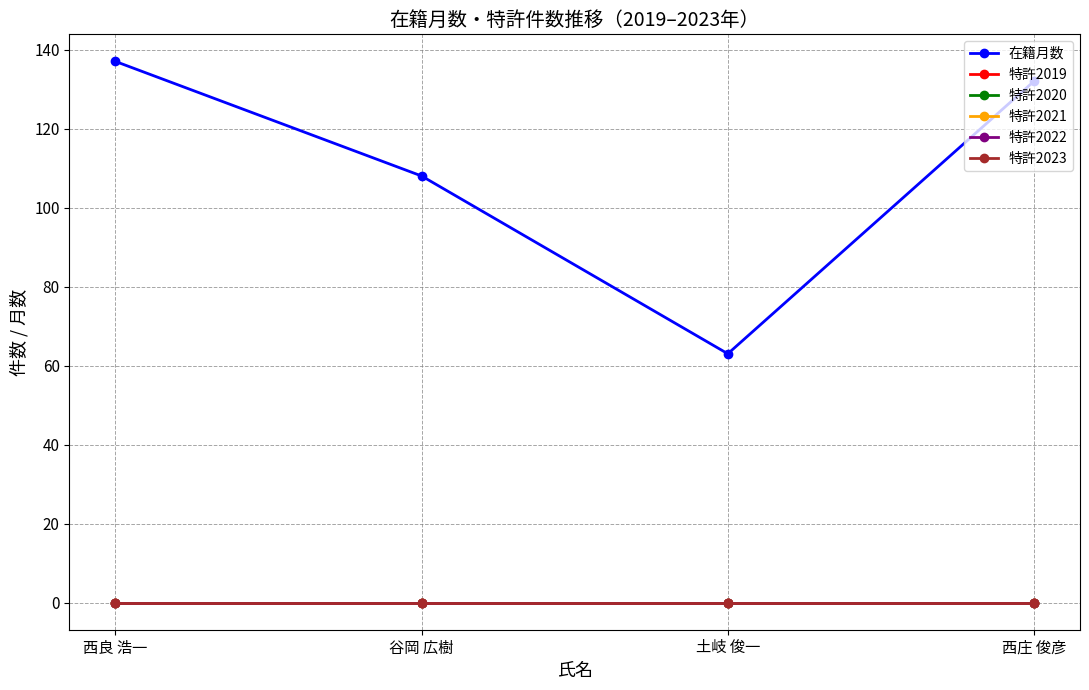

Where is the first local minimum for 在籍月数?

土岐 俊一